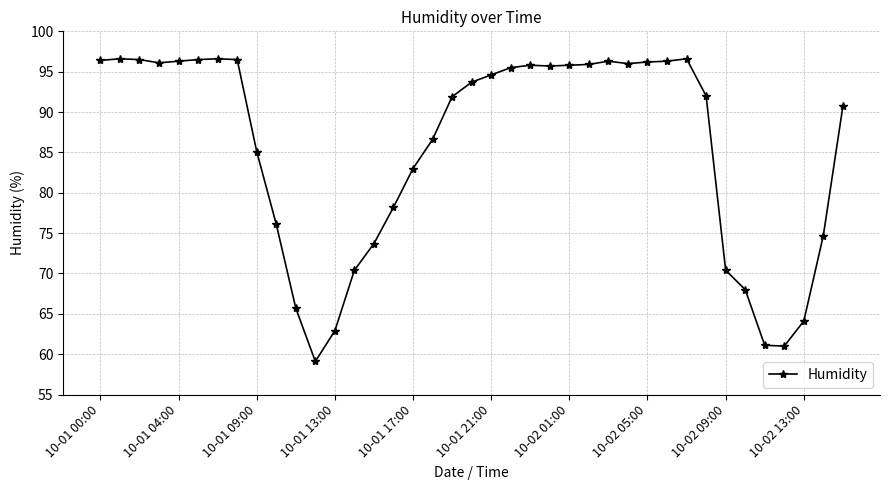

What is the smallest value displayed?

59.1